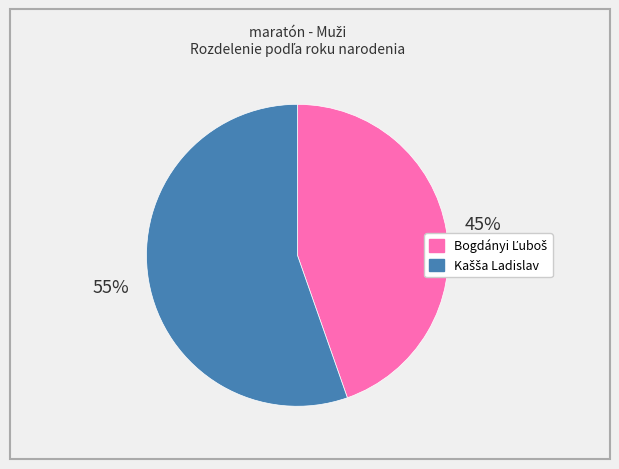

How many segments does this pie chart have?

2